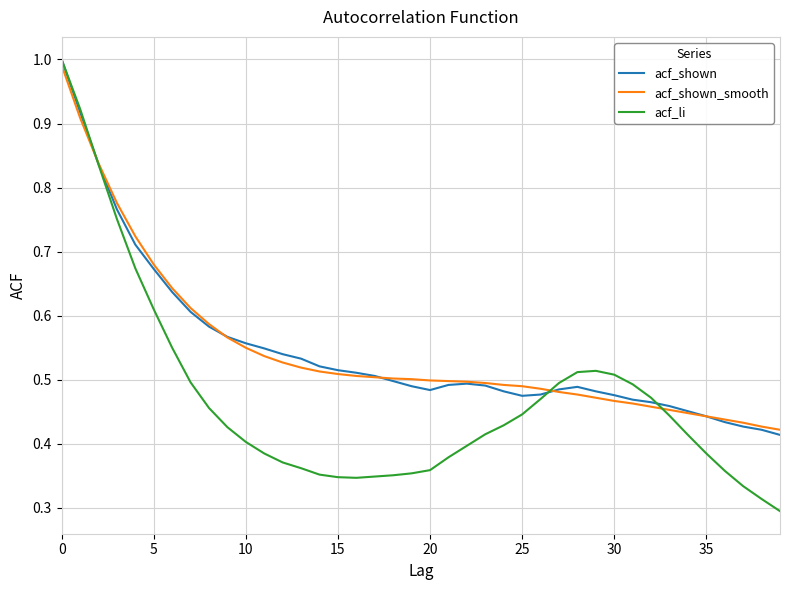

Which series has the largest range (max minus min)?

acf_li